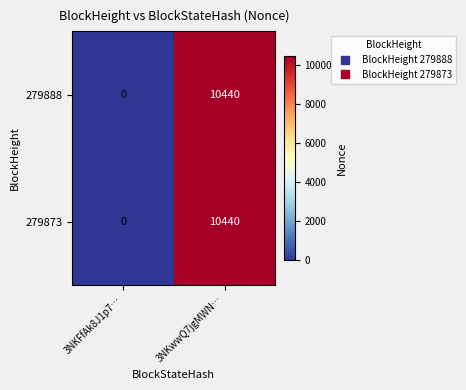

True or false: 279888 has a value of 4300 at 3NKwwQ7jgMWN….

False